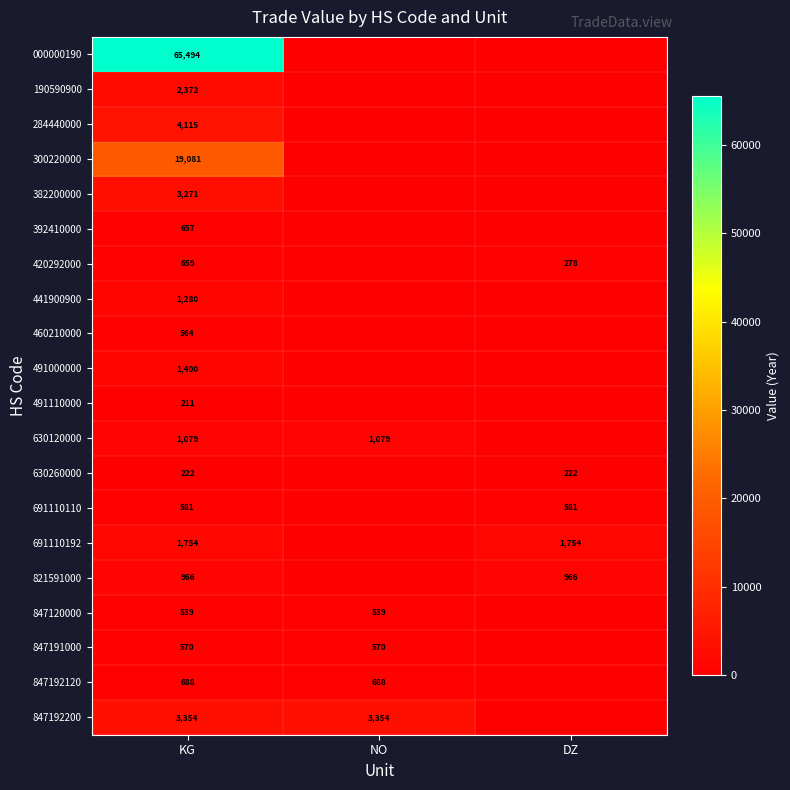

What is the difference between the highest and lowest values at KG?

65283